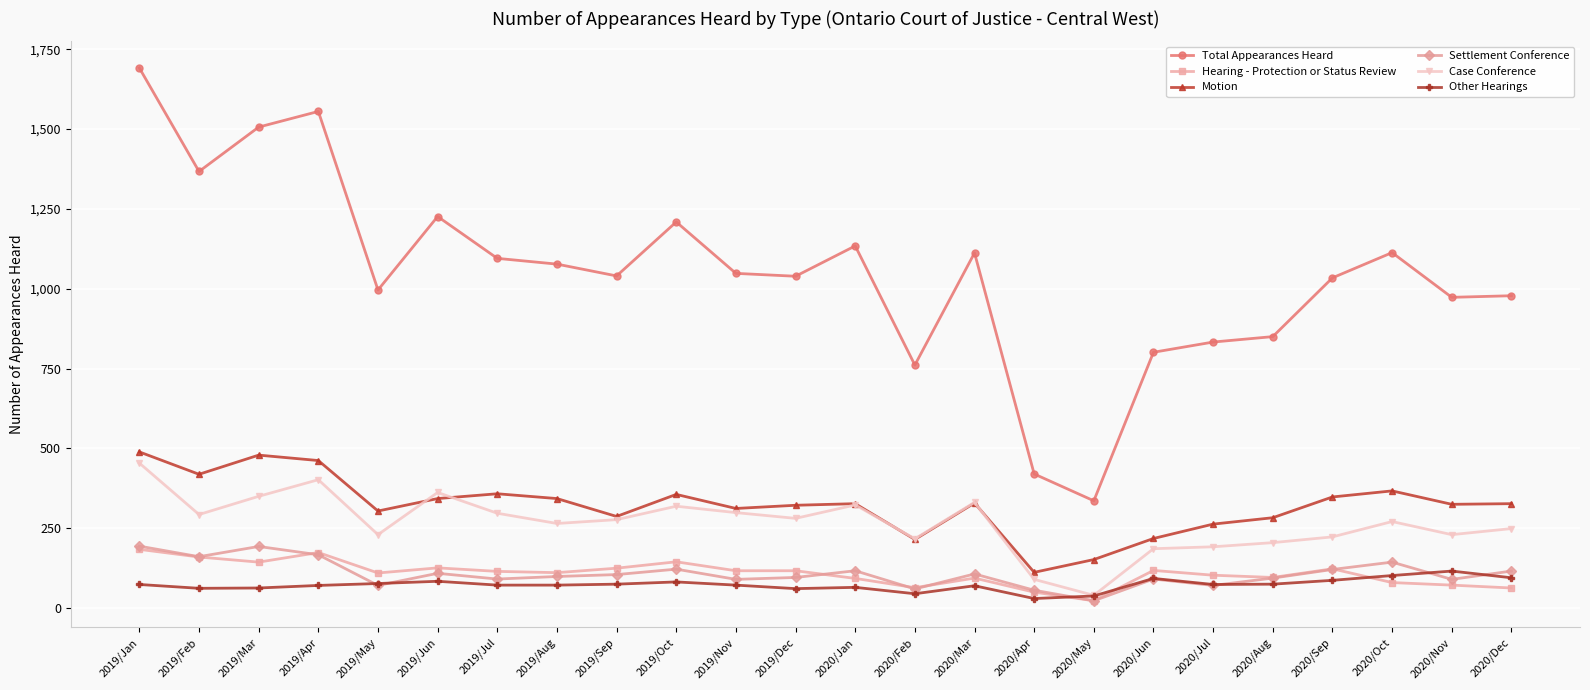

What is the difference between the Motion values at 2019/Apr and 2019/Jan?

27